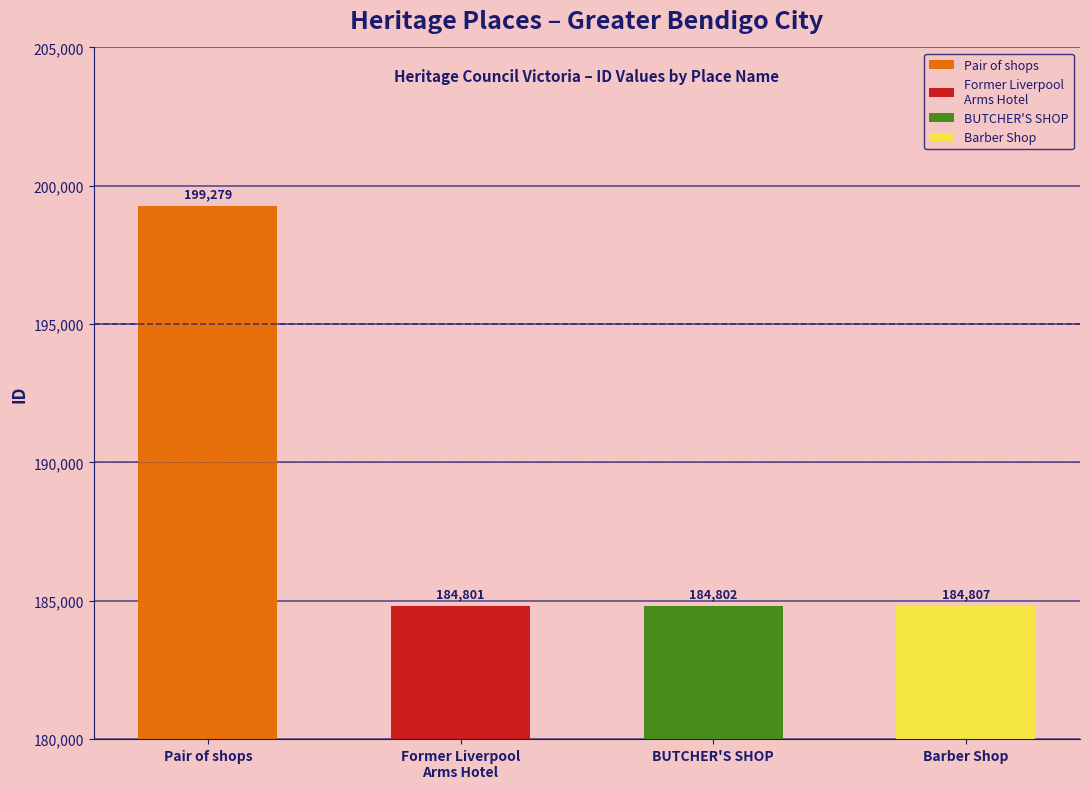

What is the change in value from Pair of shops to Barber Shop?

-14472